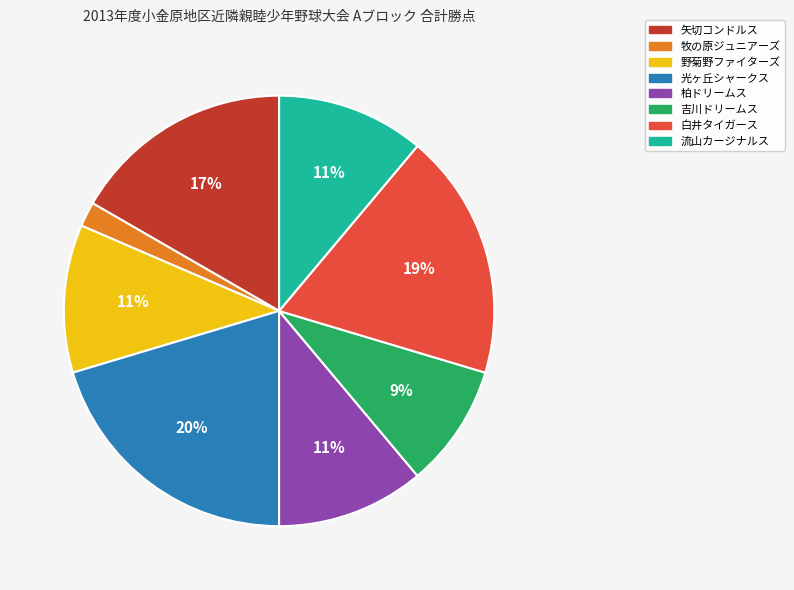

Does any single category account for the majority?

No